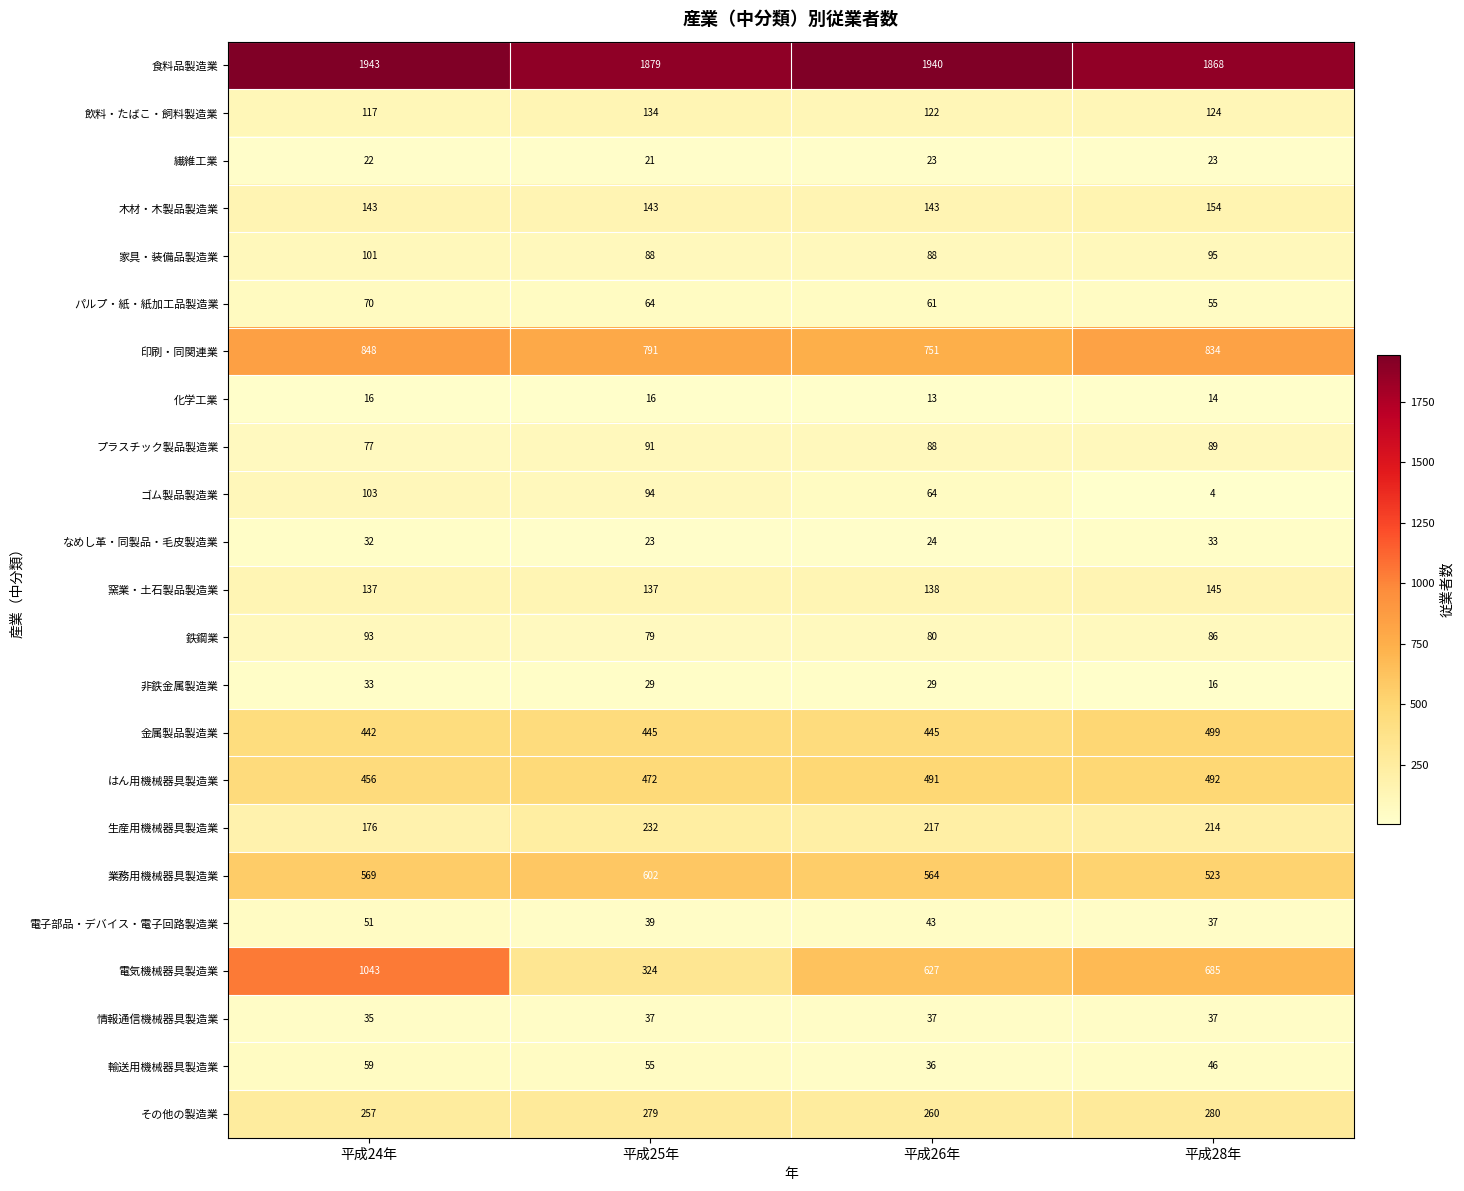

What is the greatest value displayed?

1943